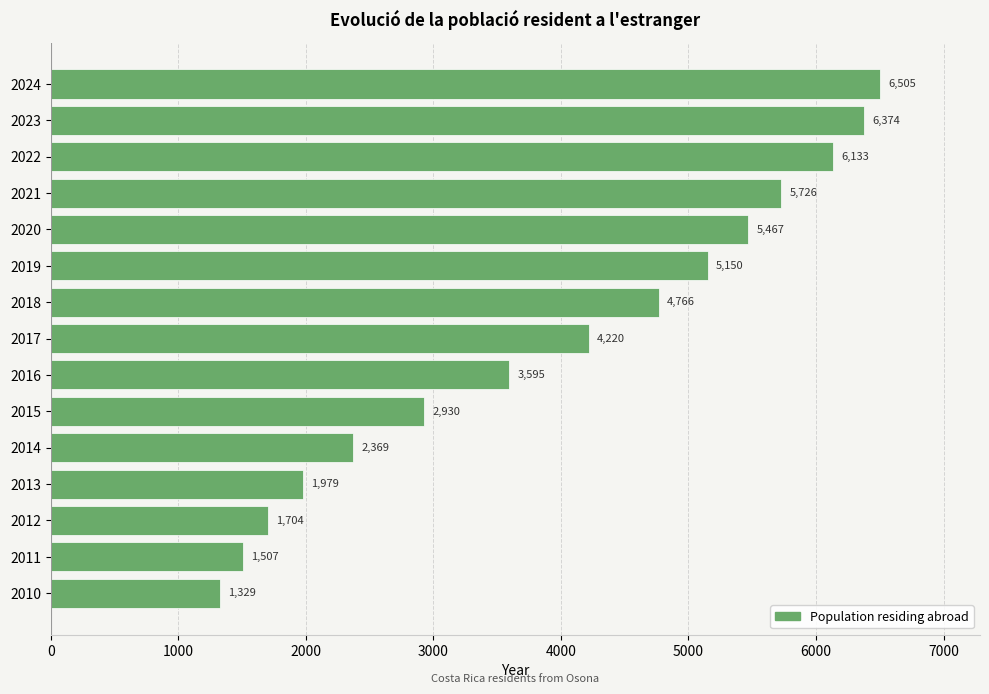

Reading top to bottom, list all the values displayed in this chart.

6505	6374	6133	5726	5467	5150	4766	4220	3595	2930	2369	1979	1704	1507	1329